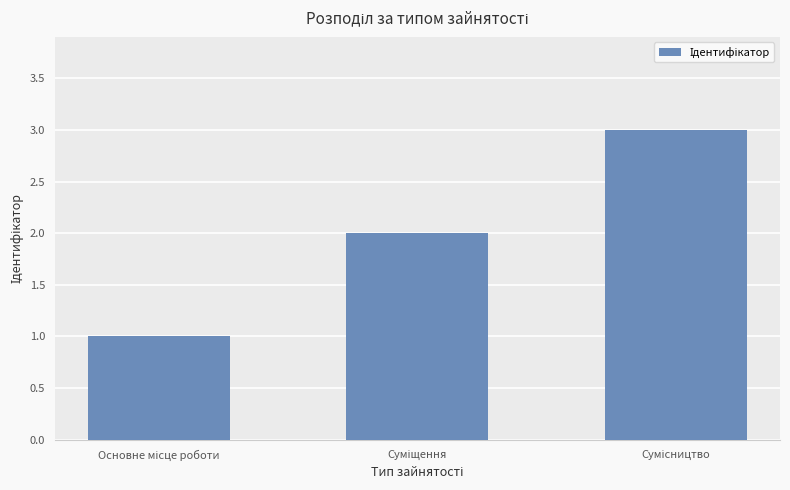

Reading right to left, transcribe all the data shown in this chart.

3	2	1